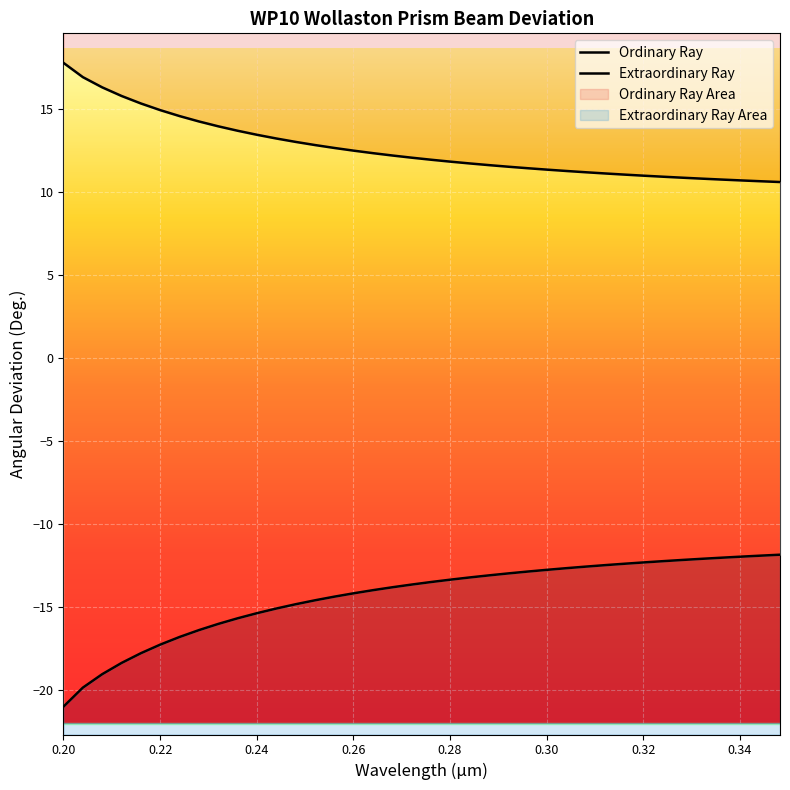

What value does the Extraordinary Ray series have at 0.20?

-21.0